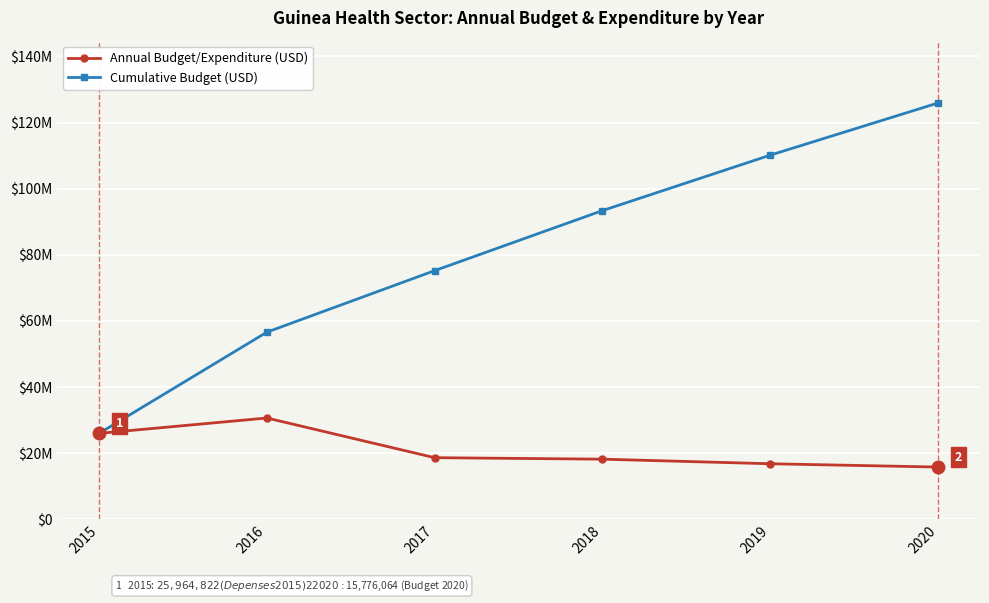

What is the value of the Cumulative Budget (USD) point at the 5th from the left?

110127932